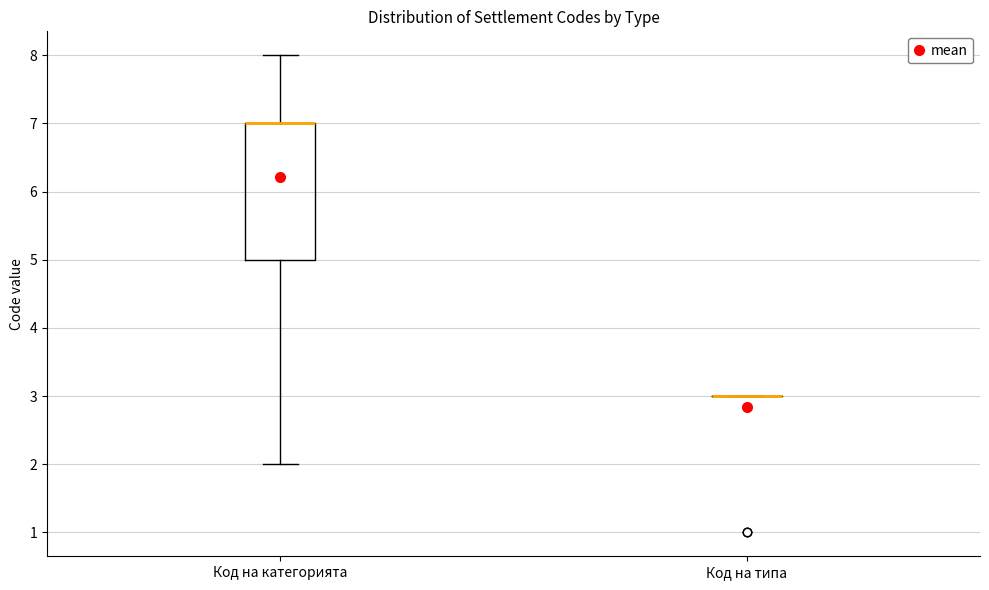

Reading left to right, read every box against the y-axis: the position of its median line, the range the box covers, and the ends of its whiskers. The values are not printed on the chart, so give them approximately, as read against the axis.

Код на категорията: median 7 (drawn on the box's upper edge), box 5 to 7, whiskers 2 to 8
Код на типа: box collapsed to a line at 3, whiskers 3 to 3